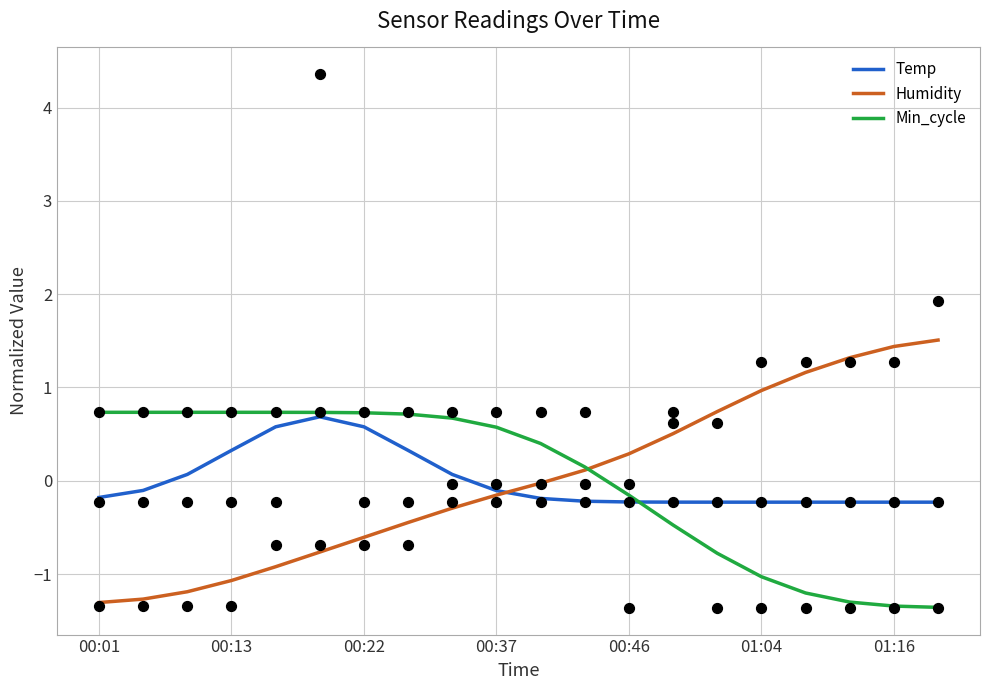

Which series has the largest total across all categories?

Humidity